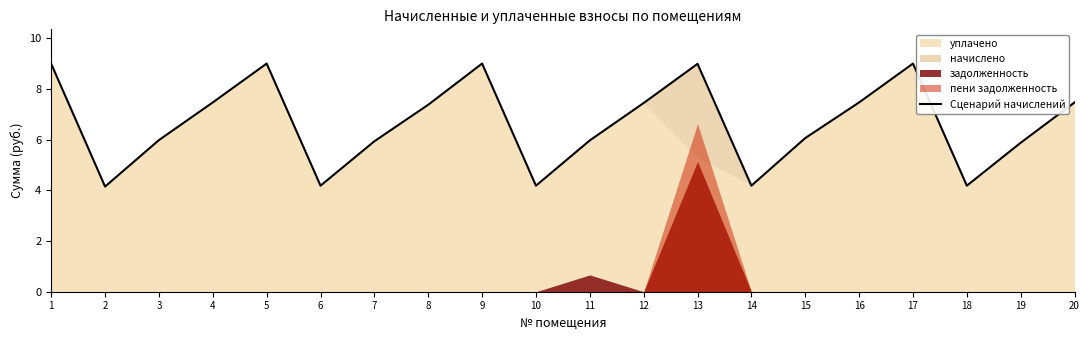

True or false: the data has more than 1 interior local peaks.

True